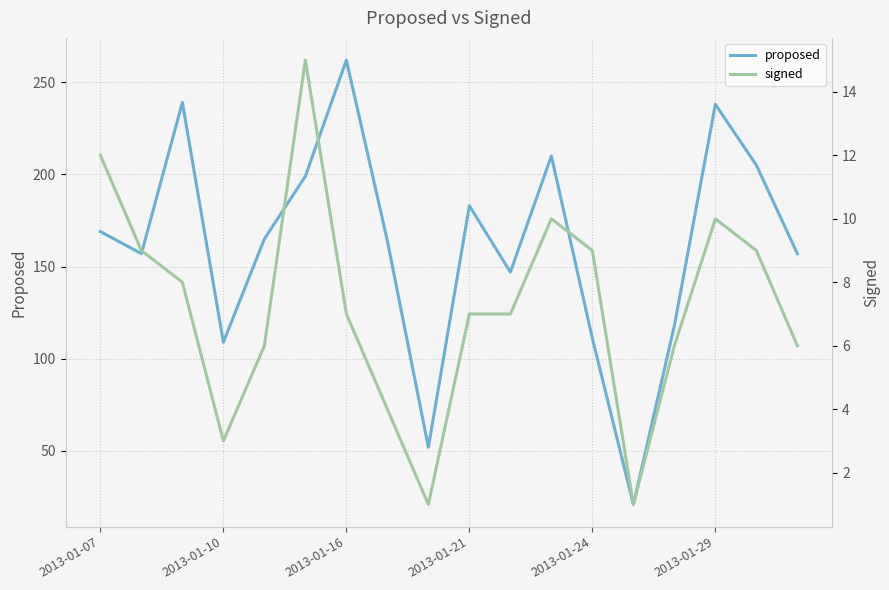

What is the minimum value for proposed?

21